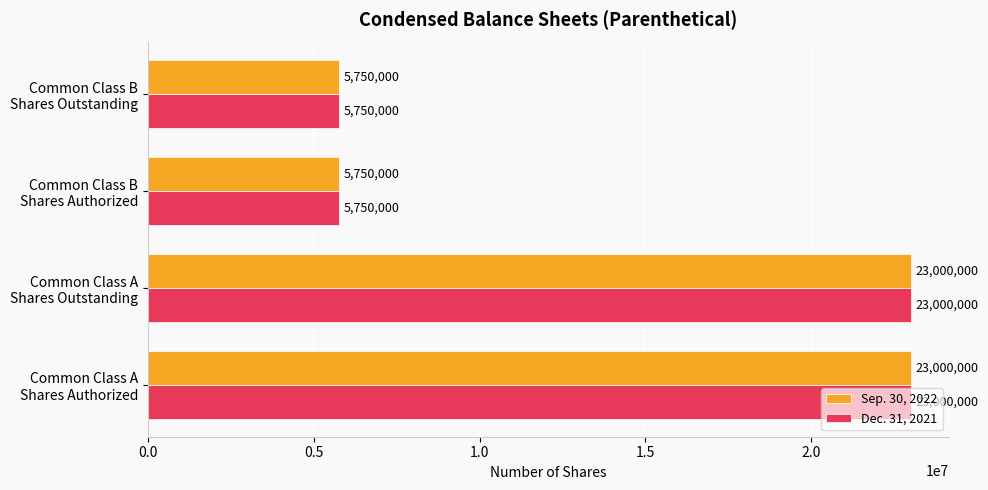

Count the Sep. 30, 2022 values in the range 5750000 to 23000000.

4